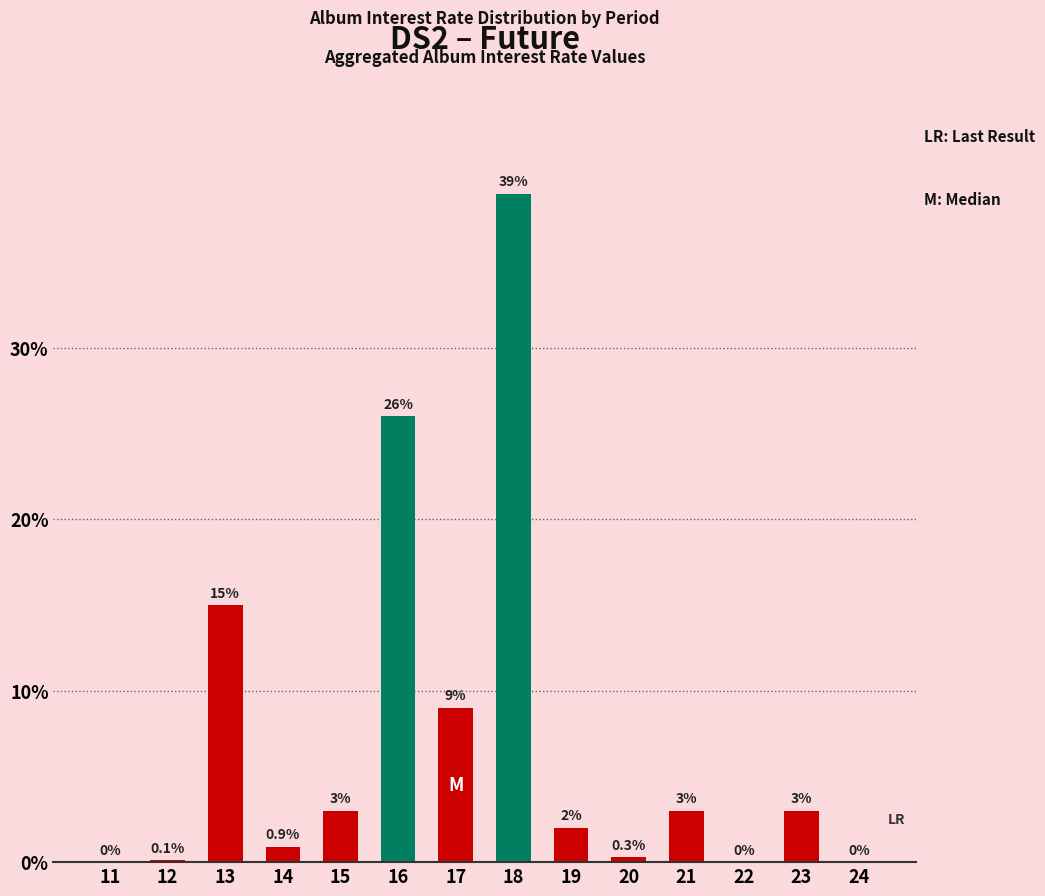

What is the sum of the values at 23 and 19?

5.0